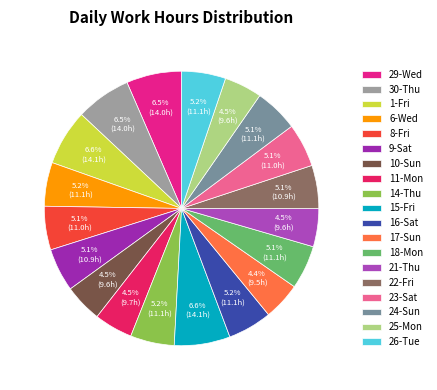

Which category has the biggest portion of the pie?

15-Fri